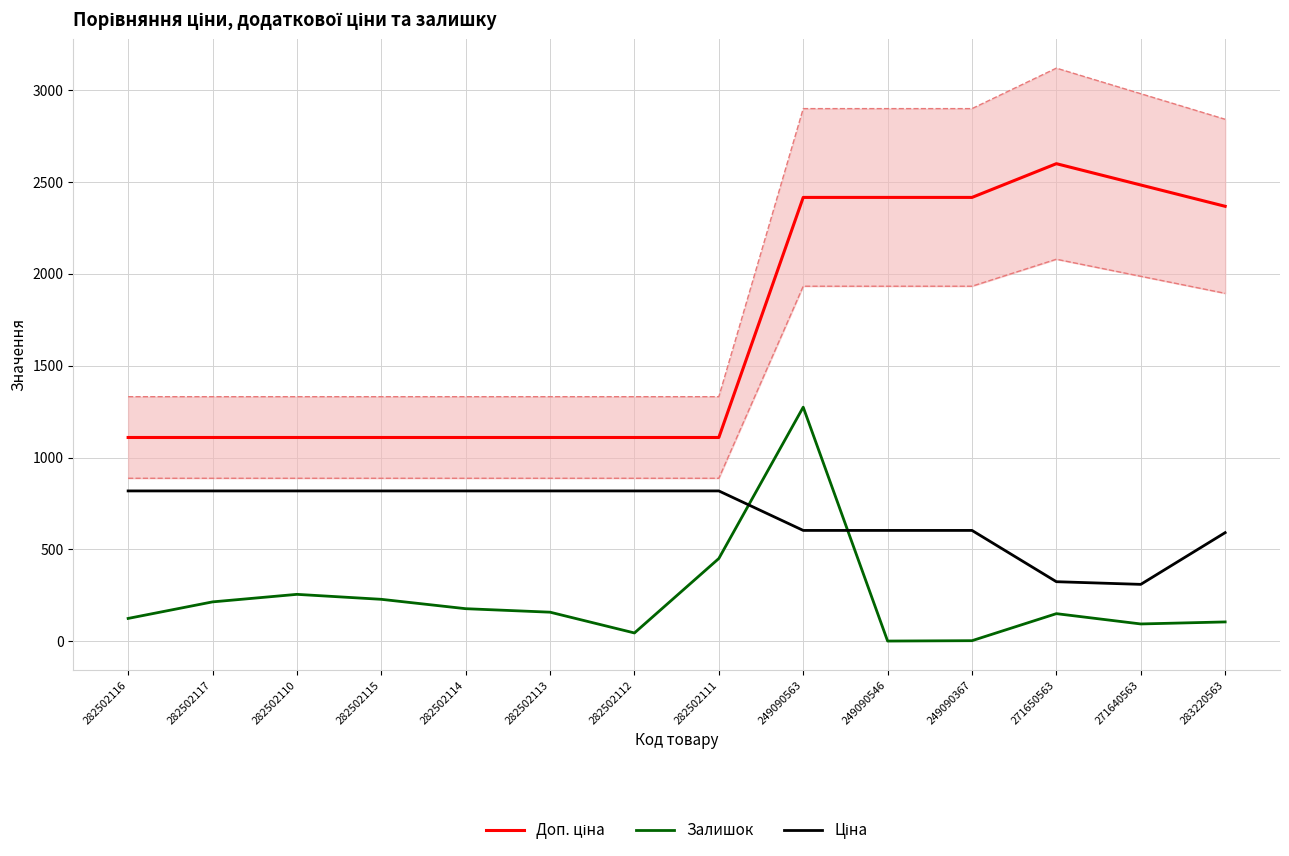

What is the approximate value of Доп. ціна at 271650563?

2598.3